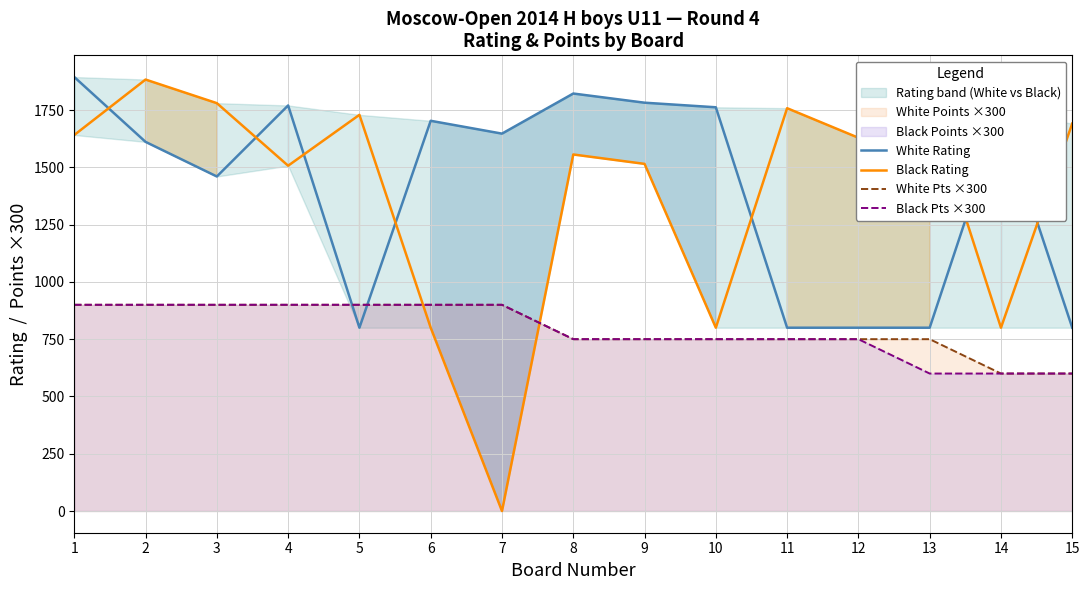

At which category does White Rating reach its first local valley?

3